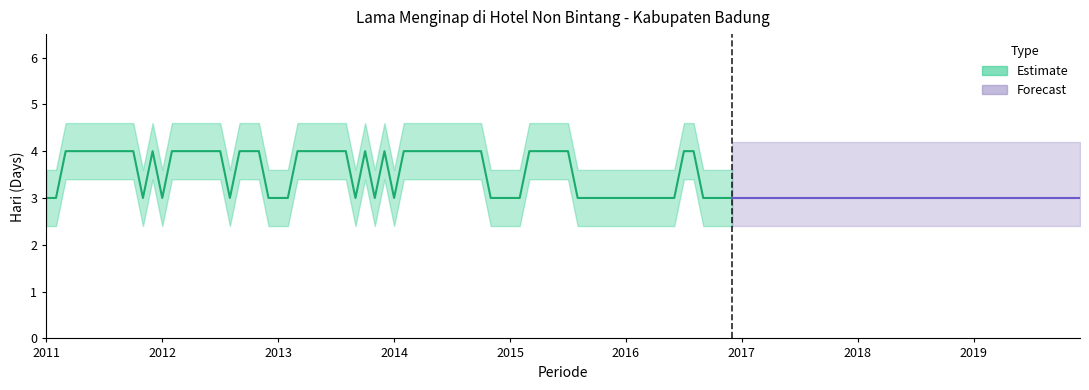

Is the value of Estimate_lower at 2012 greater than the value of Forecast_lower at 2013?

Yes